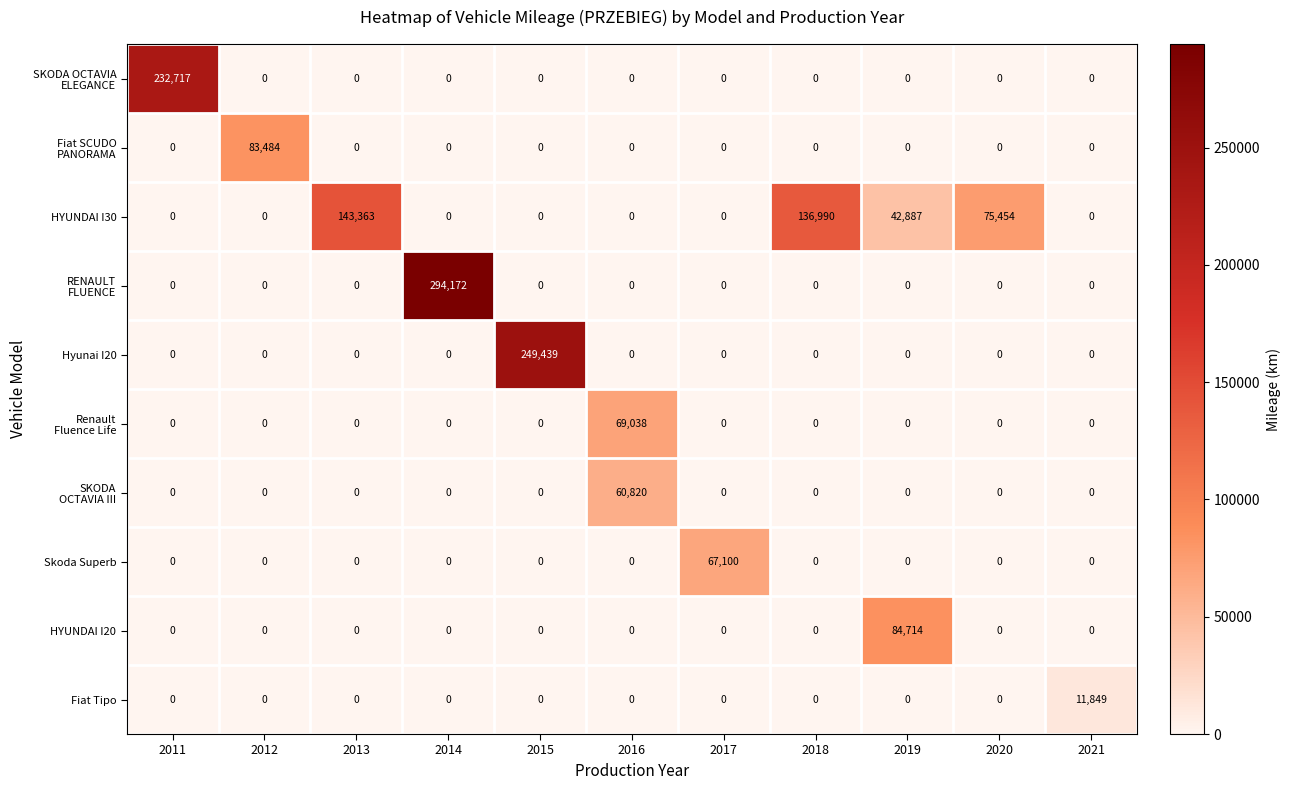

What is the greatest value displayed?

294172